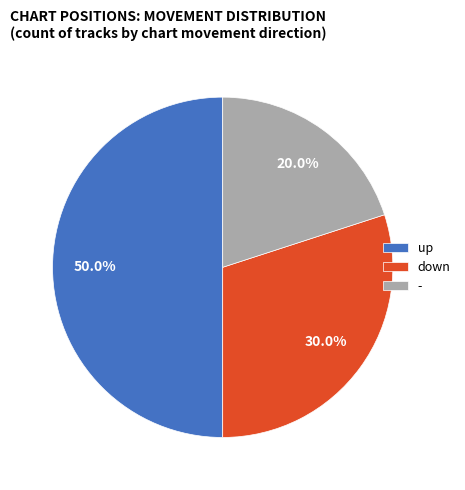

To the nearest percent, what percentage of the pie is down?

30%